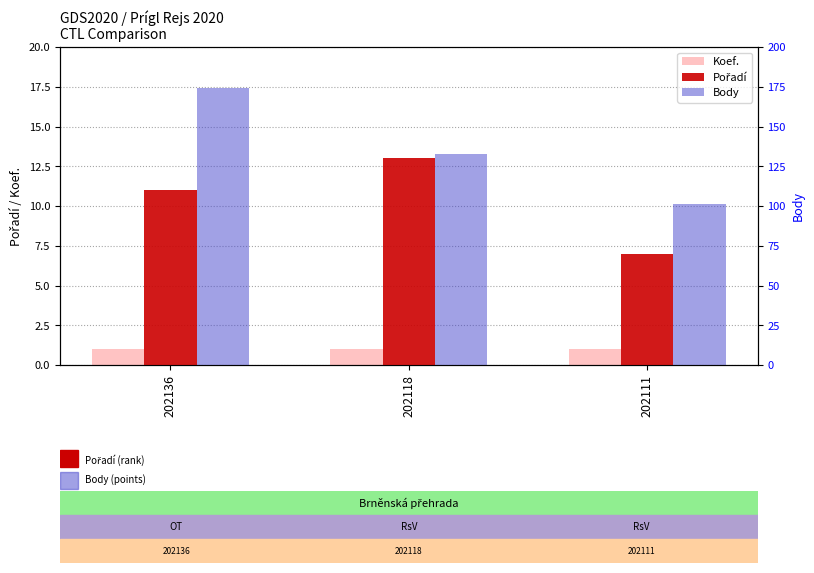

At which label does Body reach its minimum?

202111